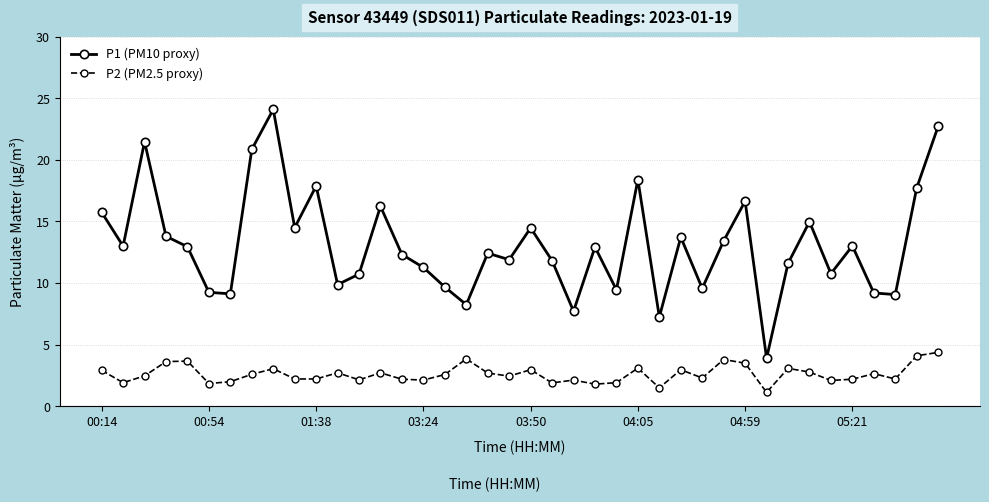

In P2 (PM2.5 proxy), how many points are higher than both neighbors (excluding endpoints)?

12